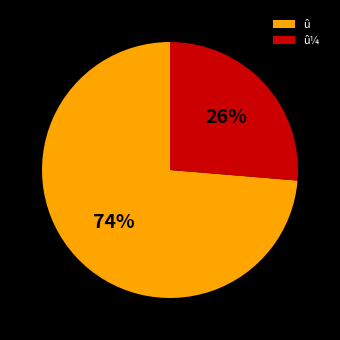

Count the number of slices in the pie.

2